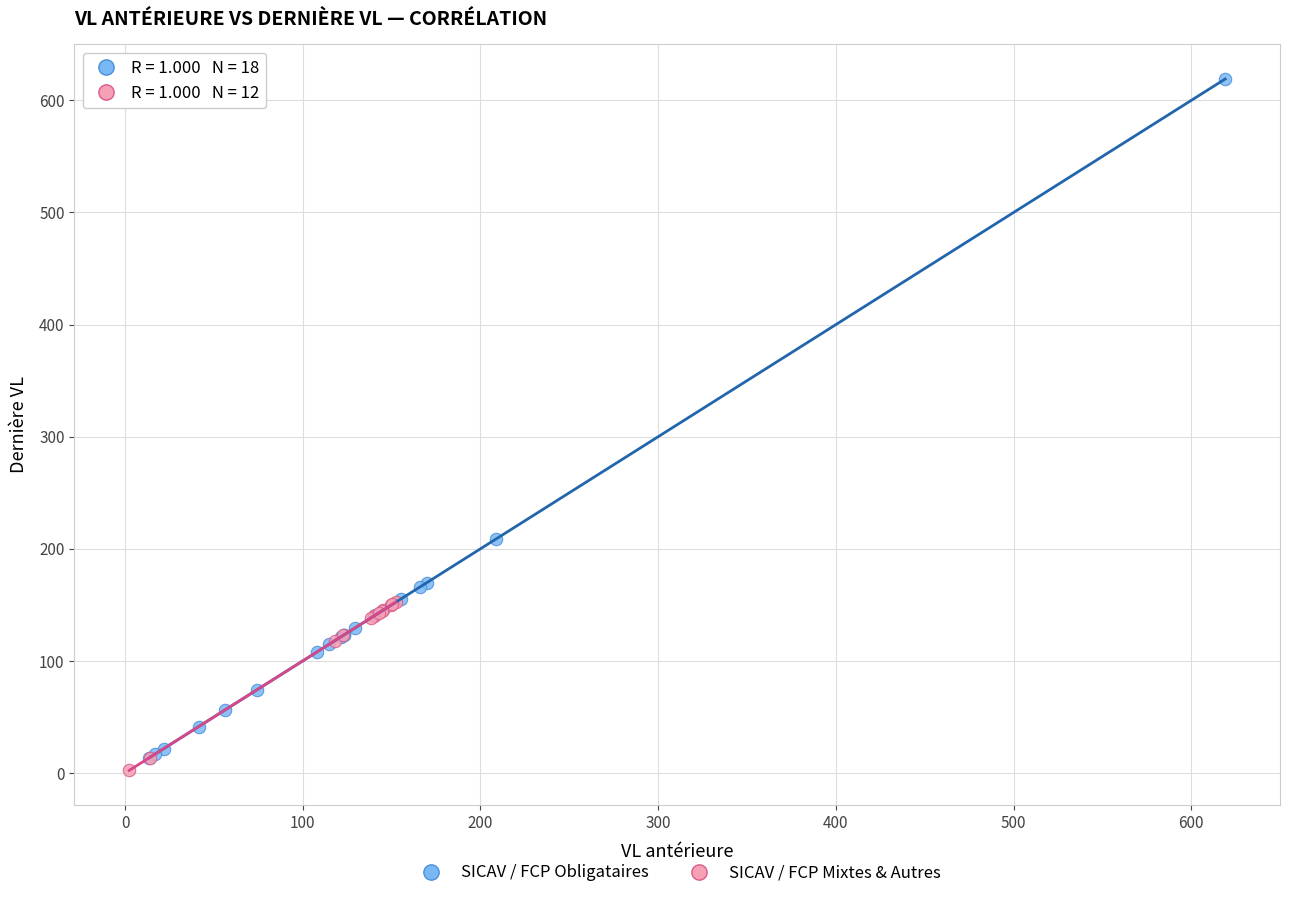

Which series has the widest spread of Y values?

SICAV / FCP Obligataires